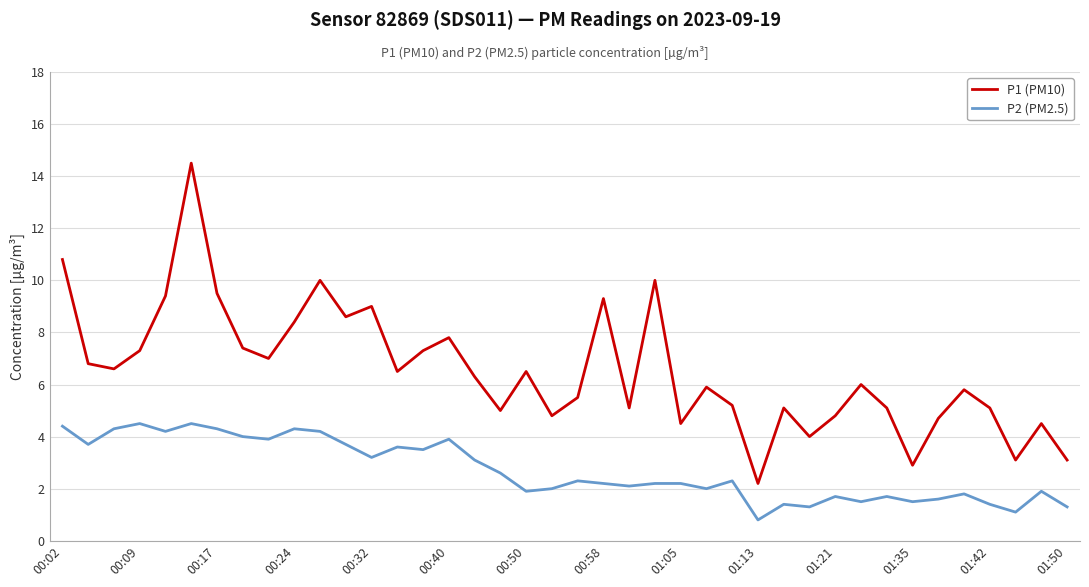

What is the greatest value displayed?

14.5